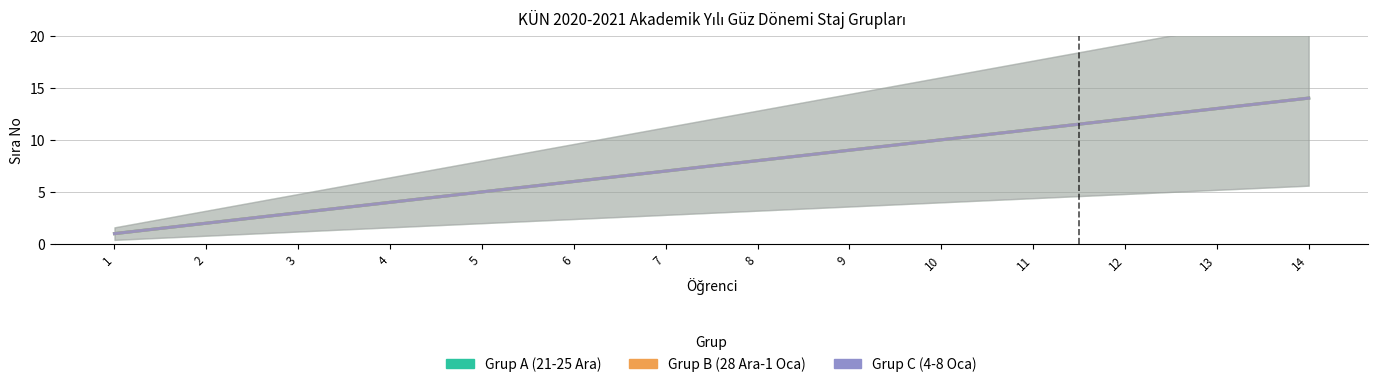

The value of Grup C (4-8 Oca) at 13 is 8. True or false?

False